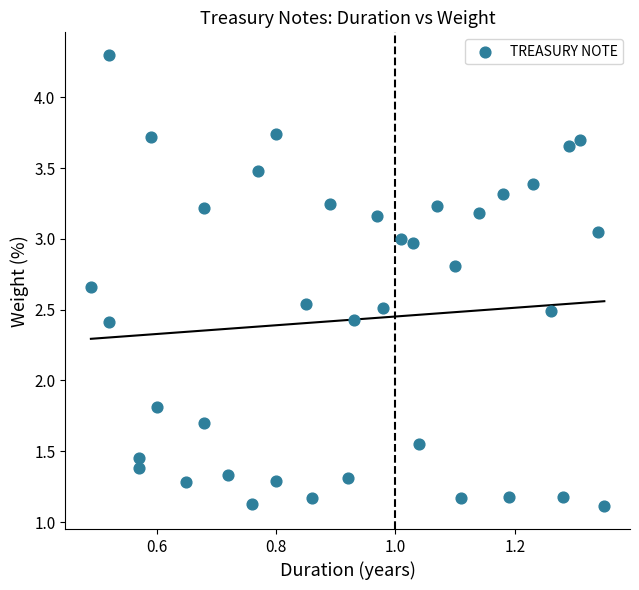

What Y value in the scatter plot is closest to 2?

1.8